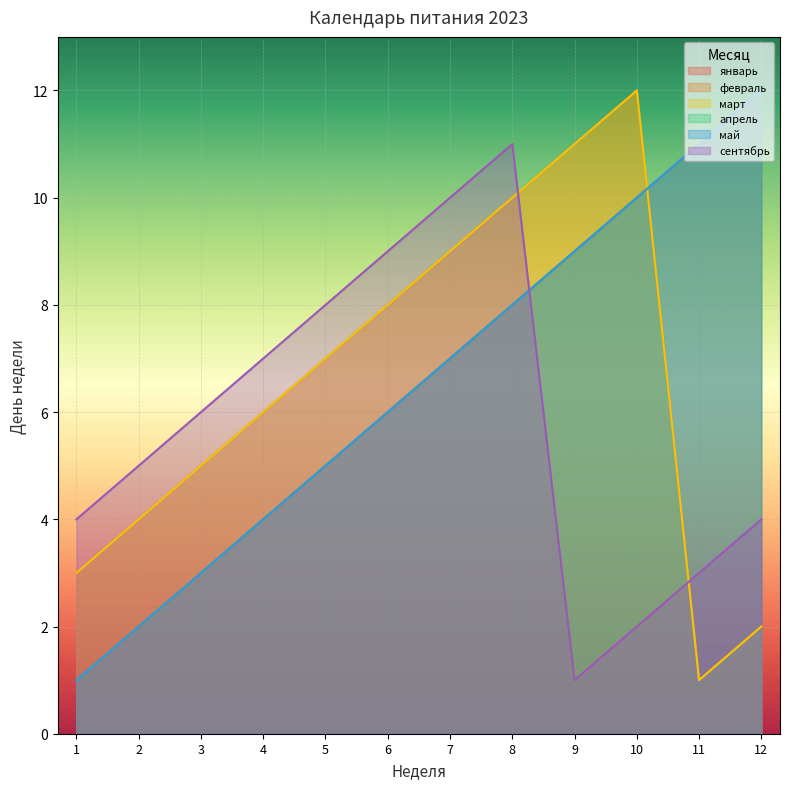

Is it true that март equals 10 at 8?

True